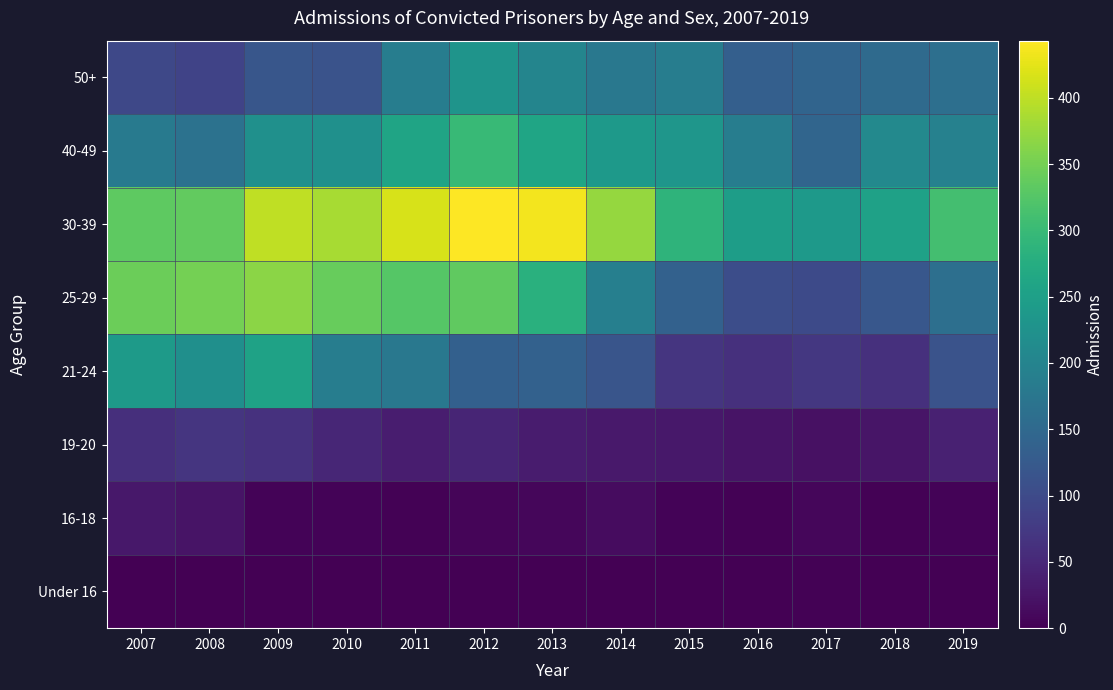

Reading left to right, transcribe all the data shown in this chart.

Under 16: 2007=0	2008=0	2009=1	2010=0	2011=1	2012=0	2013=0	2014=0	2015=0	2016=0	2017=2	2018=0	2019=0
16-18: 2007=29	2008=24	2009=4	2010=5	2011=2	2012=6	2013=8	2014=15	2015=4	2016=2	2017=7	2018=3	2019=5
19-20: 2007=59	2008=68	2009=64	2010=48	2011=35	2012=45	2013=33	2014=30	2015=29	2016=23	2017=20	2018=25	2019=41
21-24: 2007=241	2008=220	2009=256	2010=187	2011=178	2012=135	2013=138	2014=116	2015=68	2016=61	2017=71	2018=62	2019=114
25-29: 2007=343	2008=351	2009=366	2010=340	2011=326	2012=334	2013=281	2014=191	2015=137	2016=105	2017=99	2018=120	2019=162
30-39: 2007=333	2008=336	2009=400	2010=385	2011=417	2012=443	2013=436	2014=373	2015=288	2016=246	2017=240	2018=253	2019=310
40-49: 2007=180	2008=167	2009=223	2010=223	2011=258	2012=298	2013=260	2014=239	2015=233	2016=188	2017=145	2018=209	2019=195
50+: 2007=96	2008=89	2009=118	2010=113	2011=187	2012=230	2013=202	2014=177	2015=187	2016=134	2017=143	2018=153	2019=161